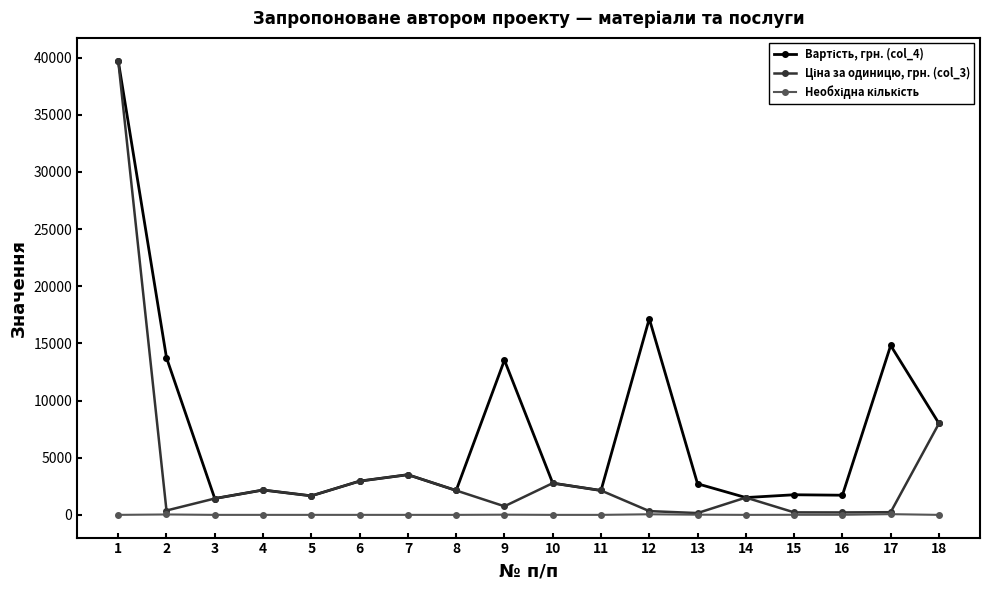

What is the maximum value shown in the chart?

39738.0